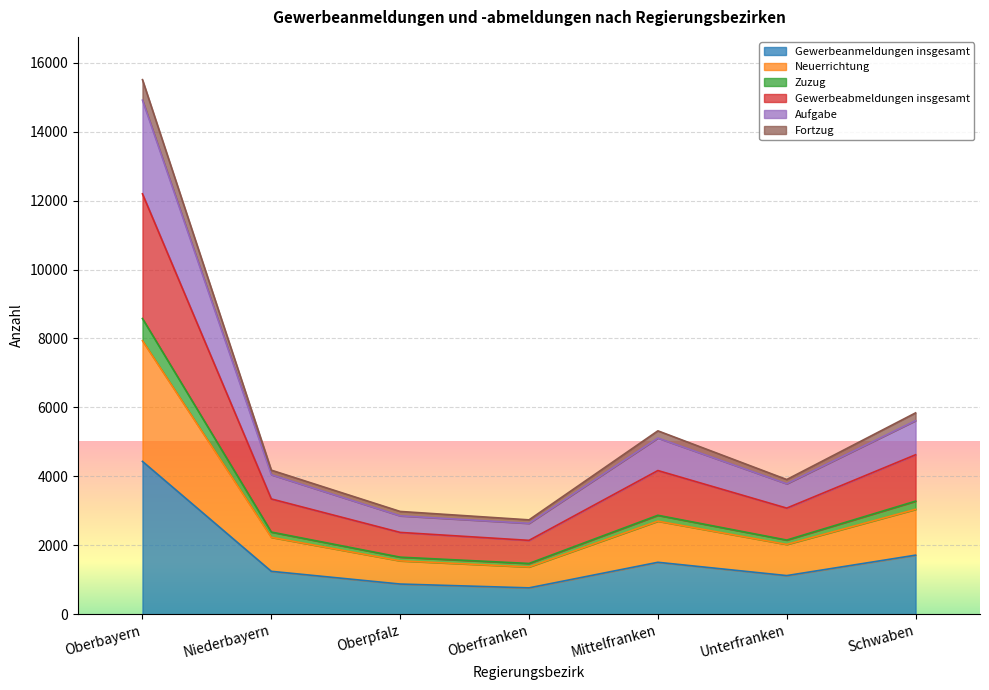

Where is the first local maximum for Fortzug?

Mittelfranken